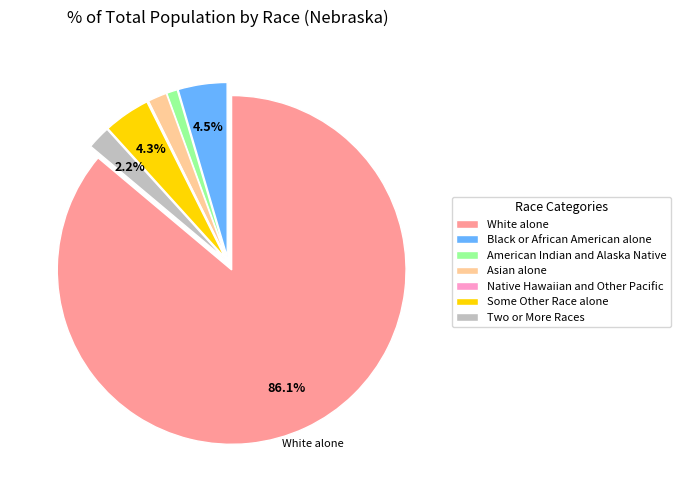

To the nearest percent, what is the difference between the largest and smallest slice percentages?

86%